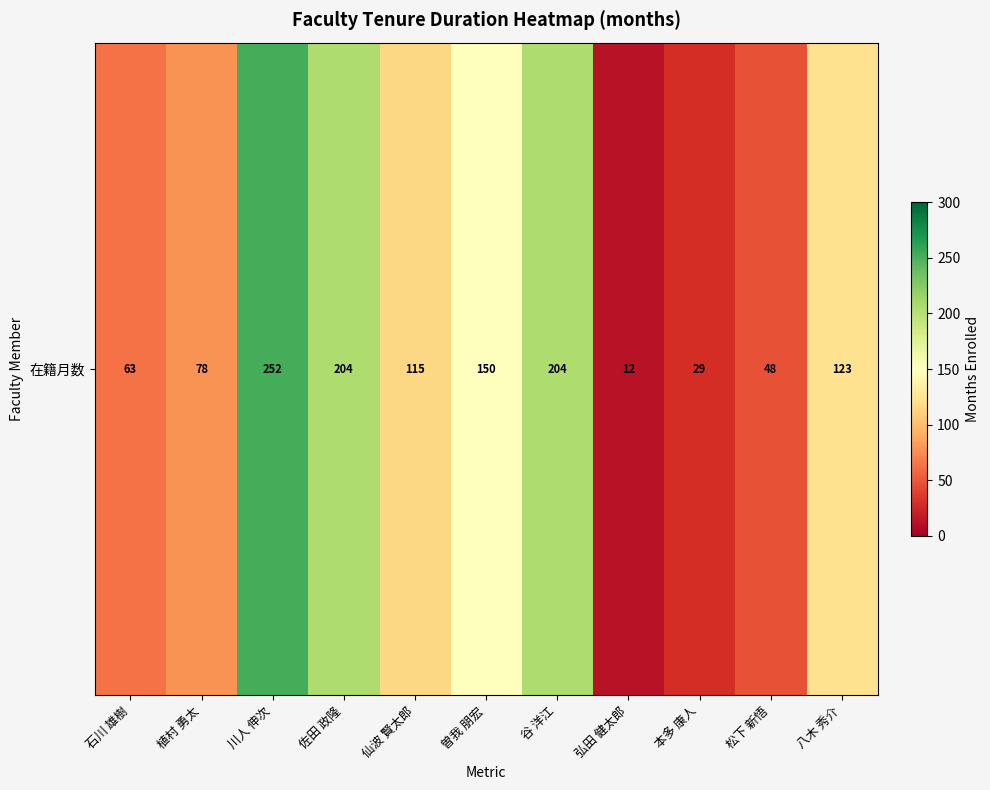

Where is the data nearest to the value 132?

八木 秀介